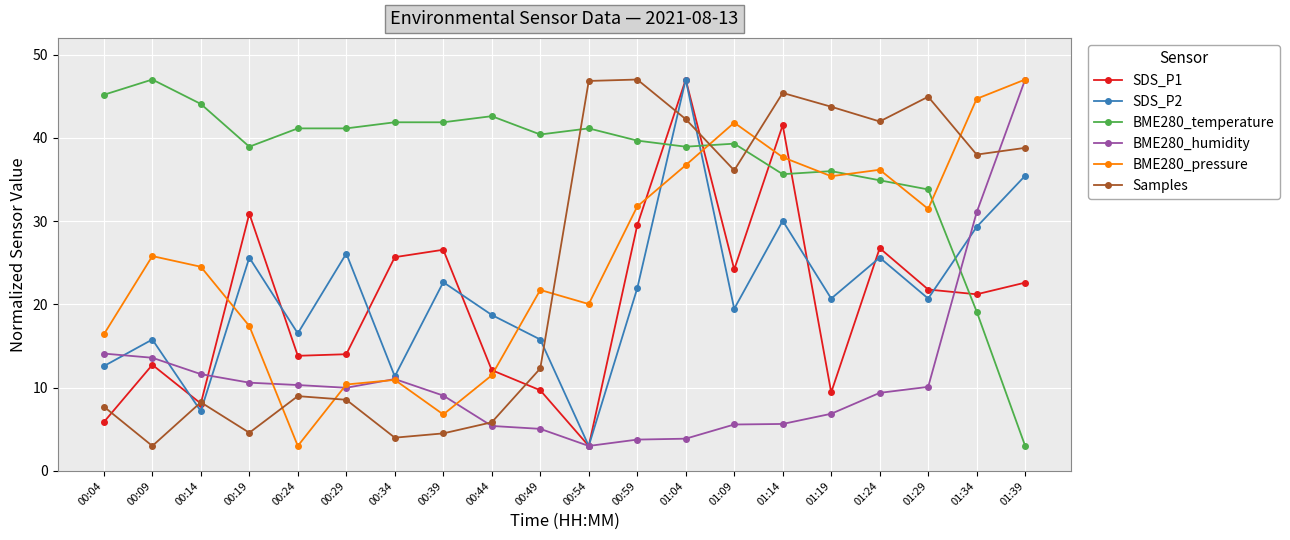

What is the value of the SDS_P2 point at the 12th from the left?

21.9